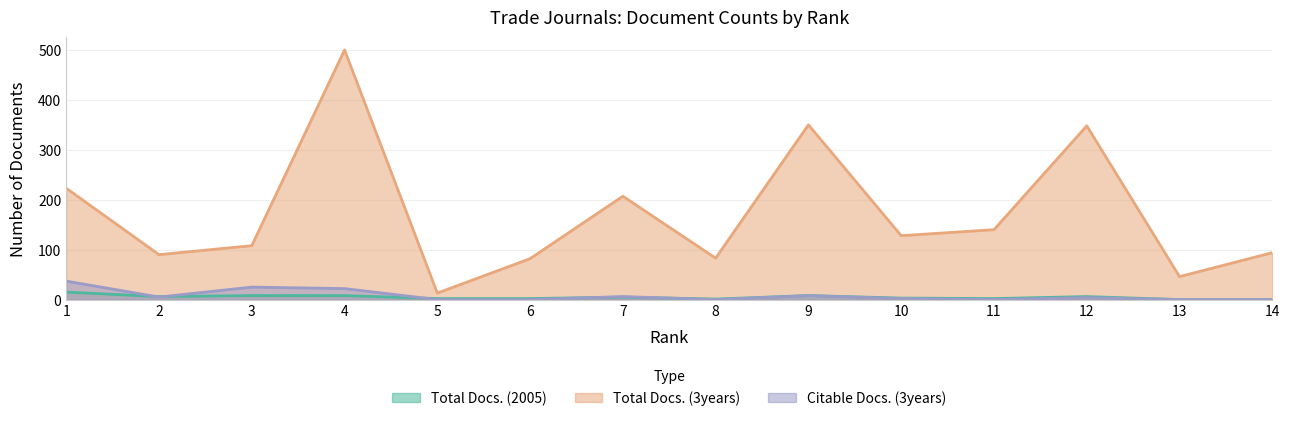

Which series has the largest range (max minus min)?

Total Docs. (3years)